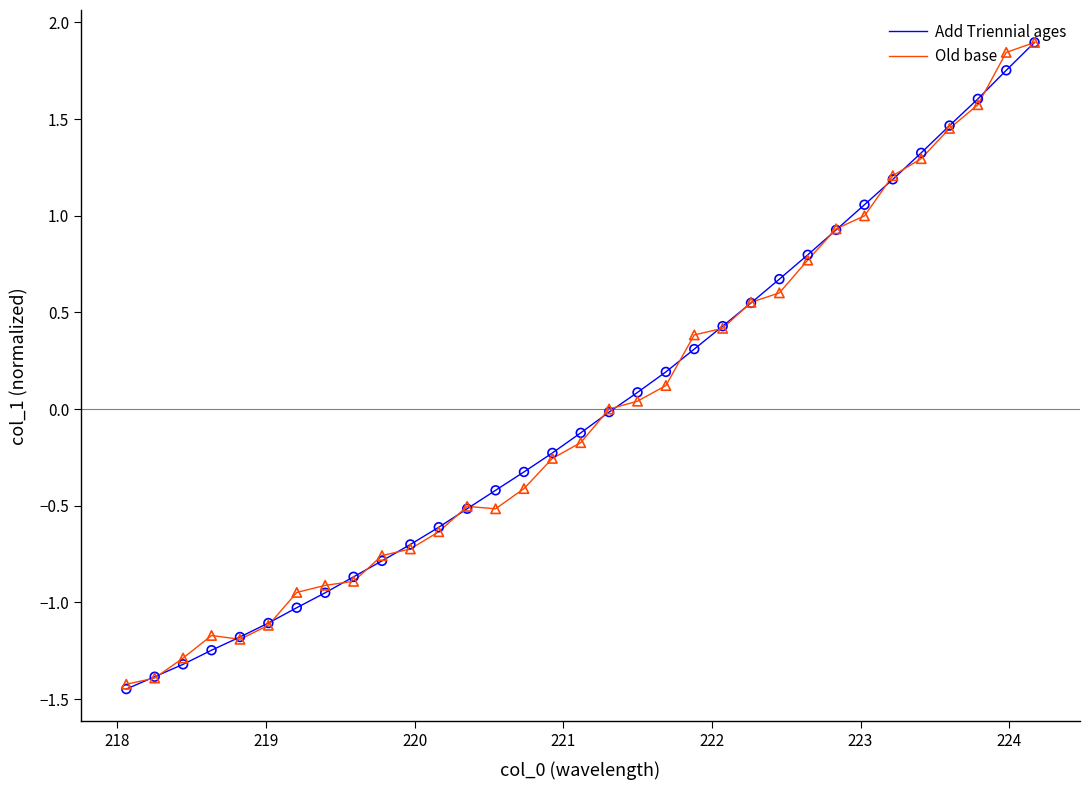

What is the maximum value shown in the chart?

1.9